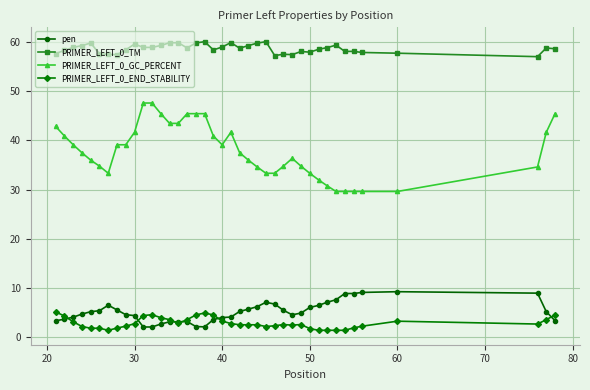

What is the value of the pen point at the 31st from the left?

6.5